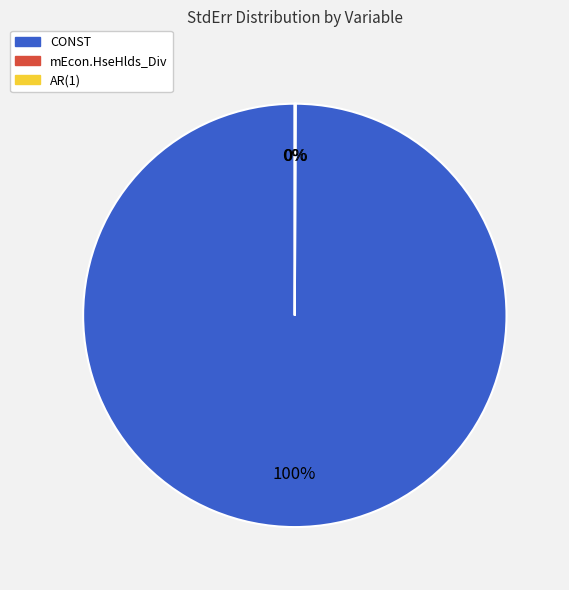

What is the largest slice in the pie chart?

CONST